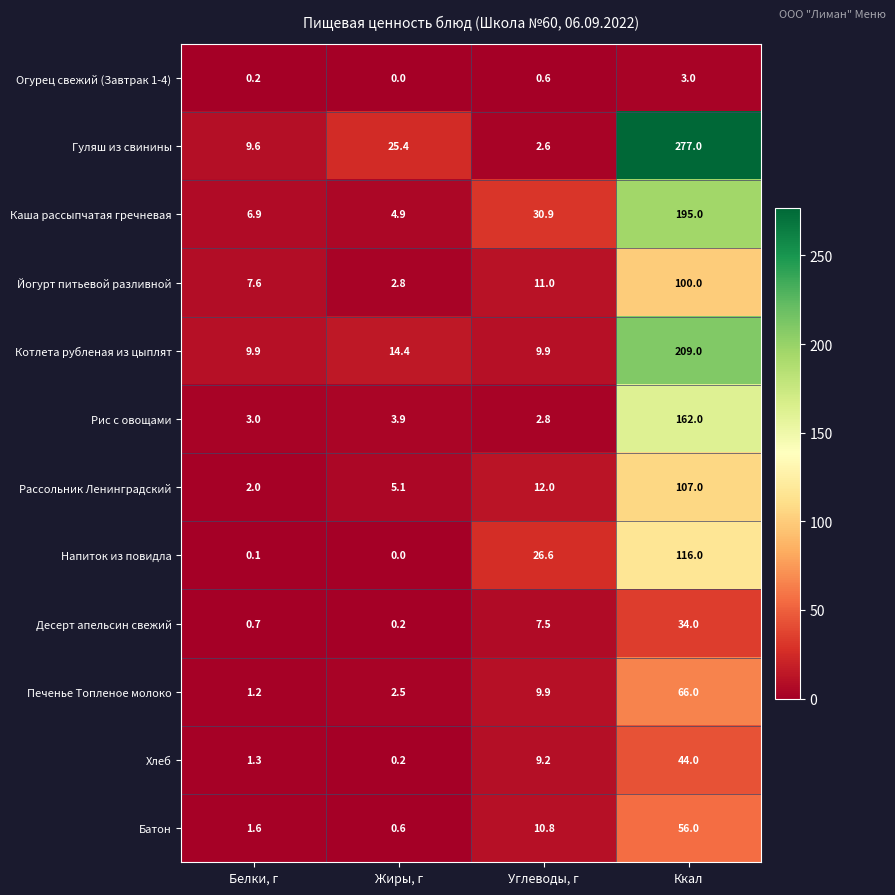

At how many categories does at least one series exceed 117?

1